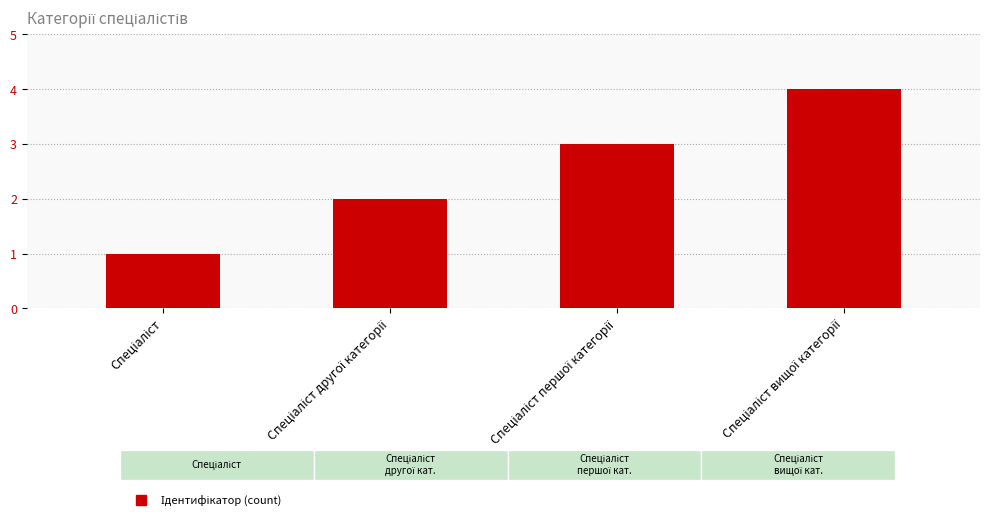

What is the maximum value shown in the chart?

4